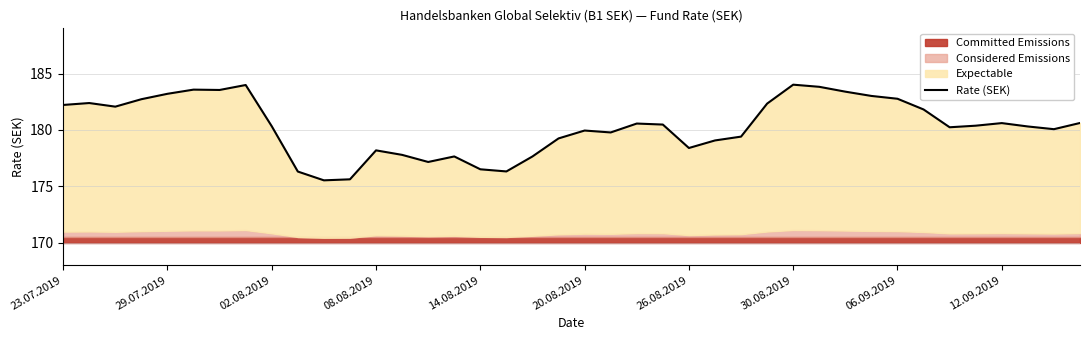

How many points are higher than both their immediate neighbors (excluding endpoints)?

9